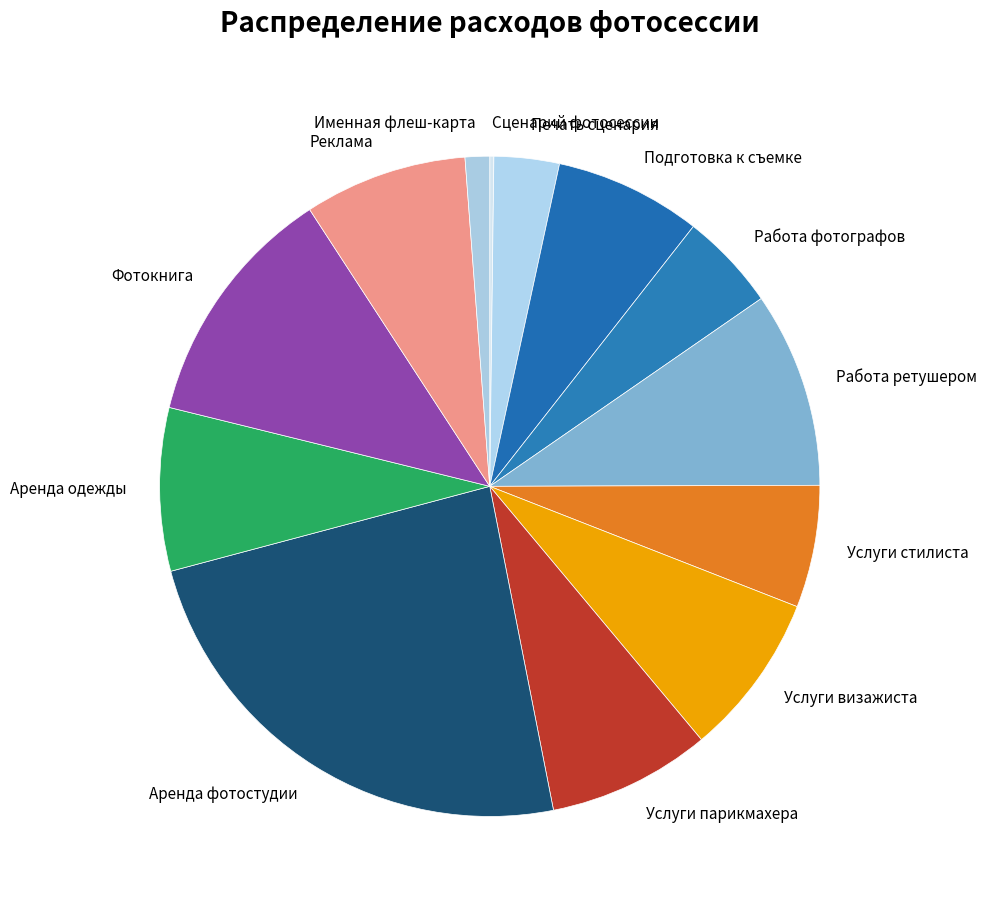

What is the largest slice in the pie chart?

Аренда фотостудии